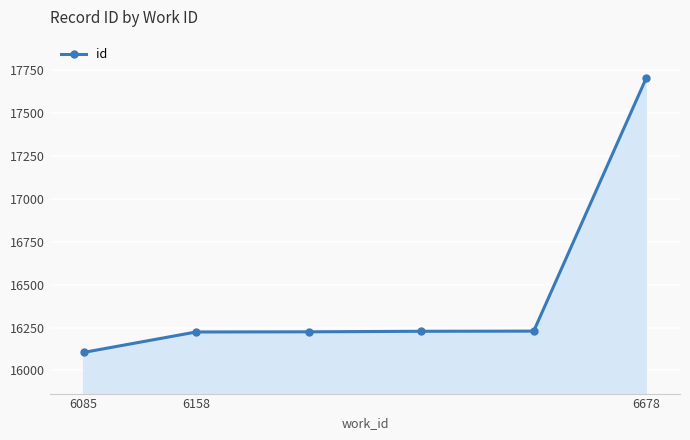

What is the minimum value shown in the chart?

16105